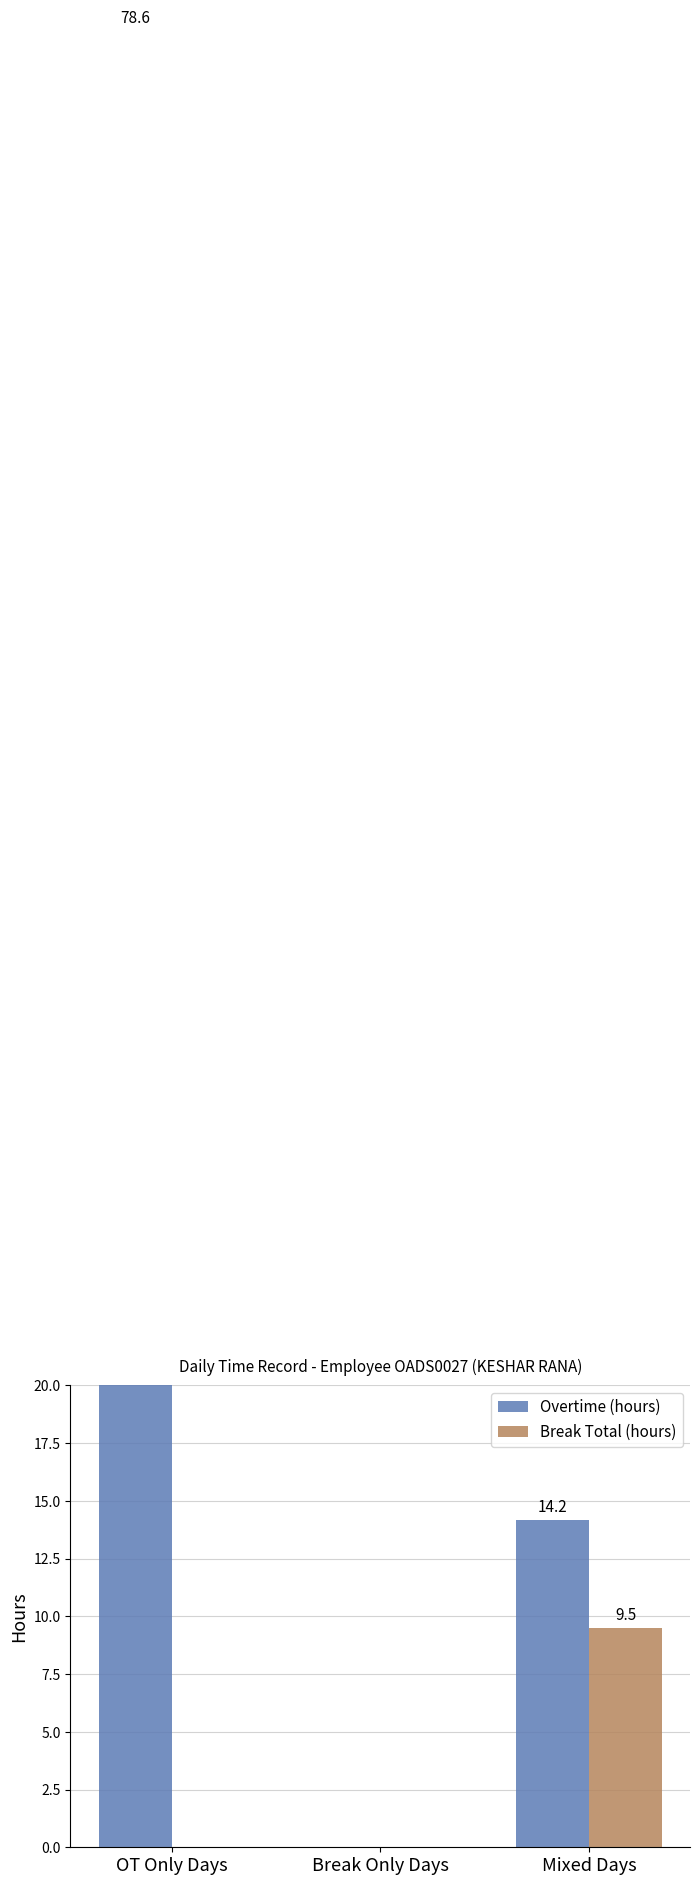

What is the difference between the Overtime (hours) values at Break Only Days and OT Only Days?

78.6